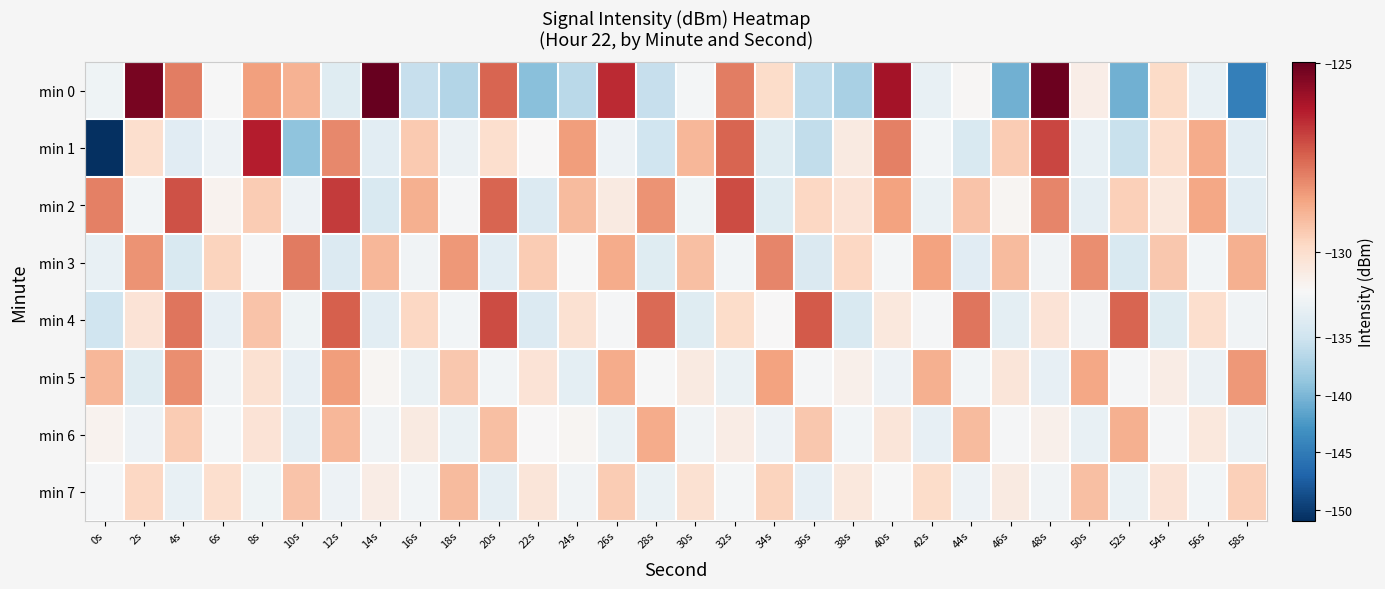

Which series has the largest range (max minus min)?

min 1